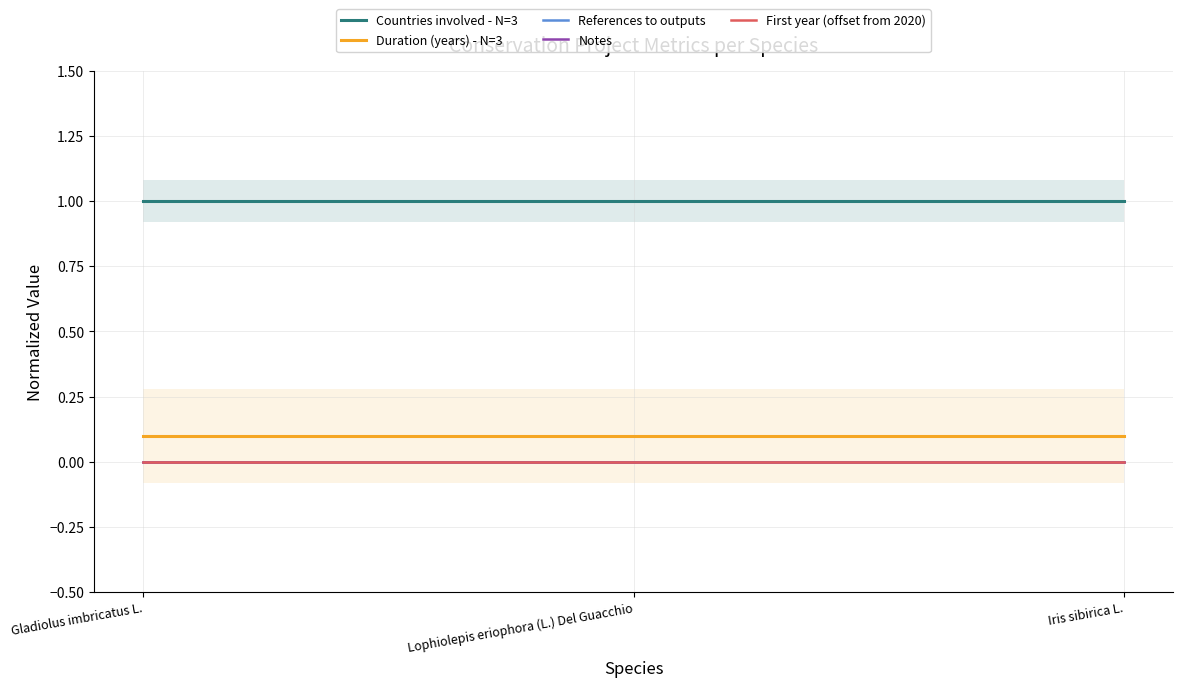

At which category is the sum across all series the highest?

Gladiolus imbricatus L.